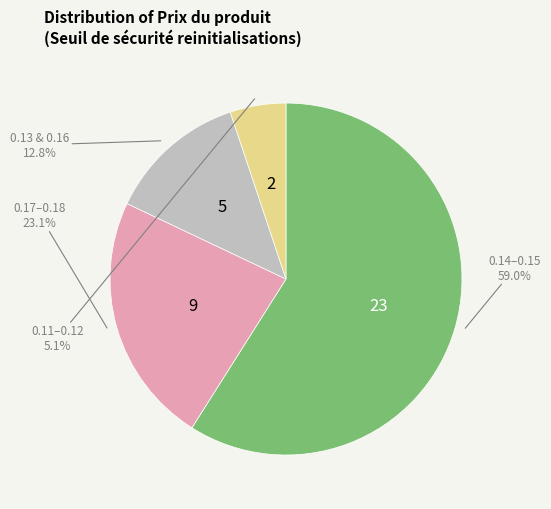

To the nearest percent, what is the difference between the largest and smallest slice percentages?

54%